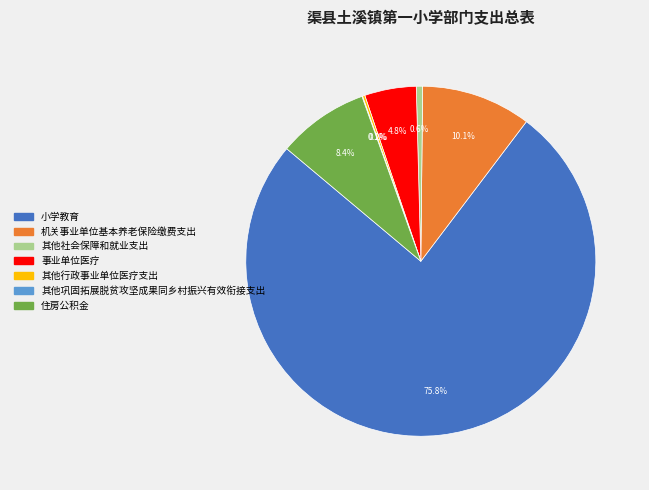

What is the largest slice in the pie chart?

小学教育